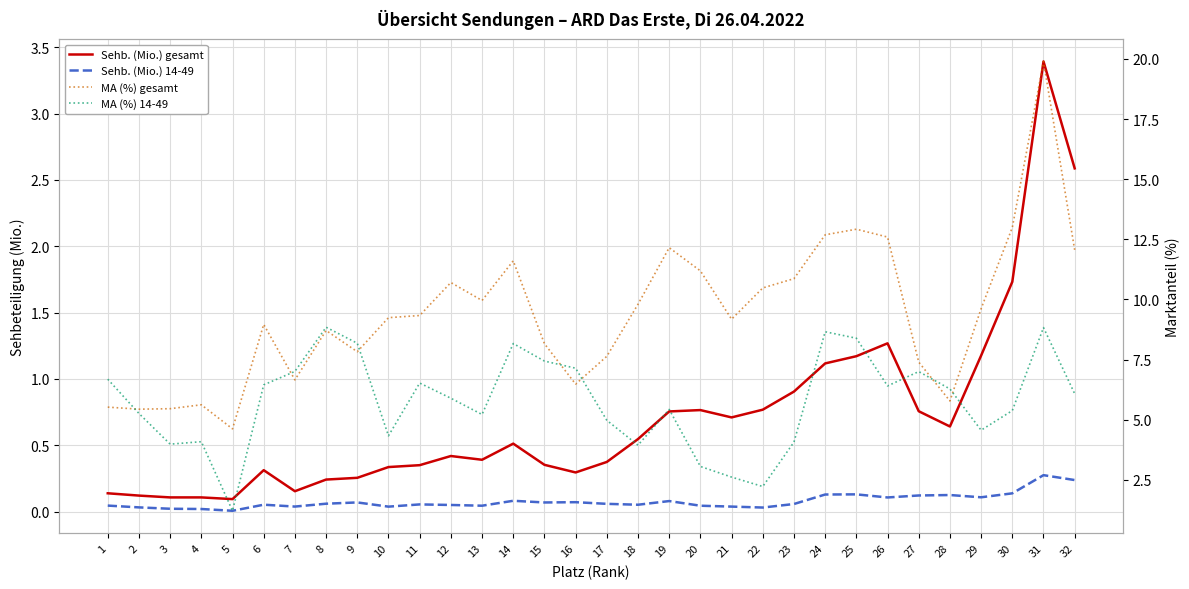

True or false: Sehb. (Mio.) 14-49 and Sehb. (Mio.) gesamt cross at least once.

False